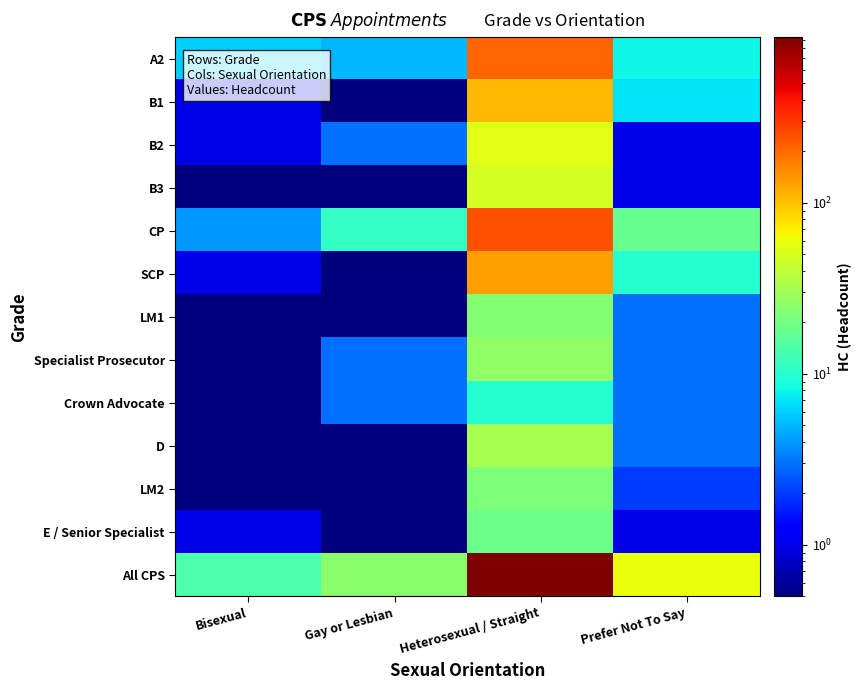

Which series has the largest range (max minus min)?

All CPS